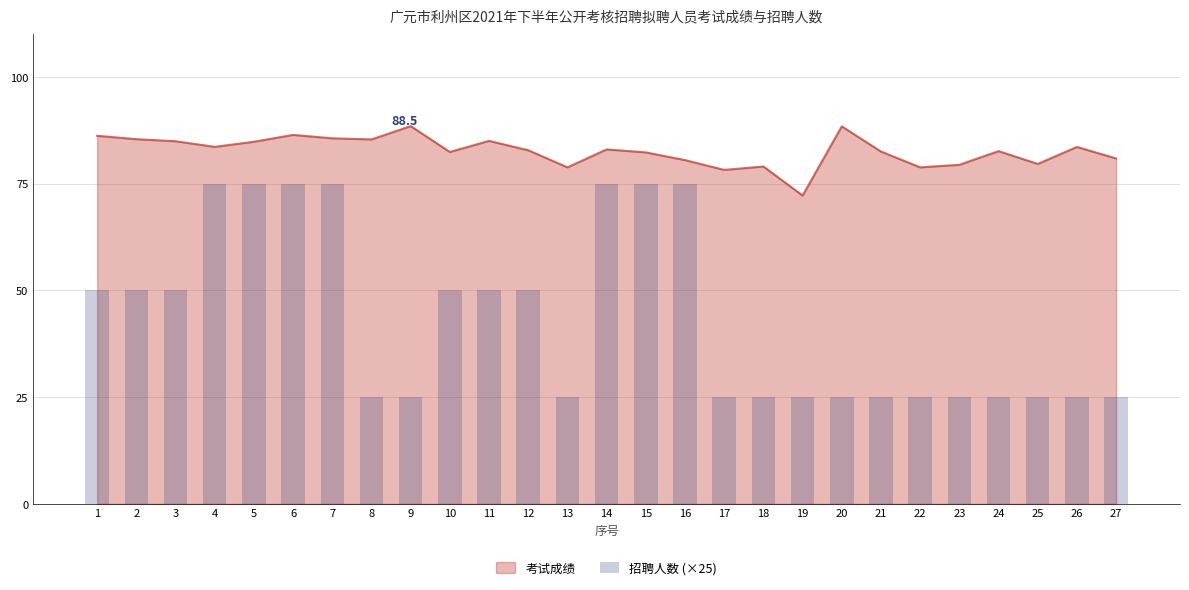

The value of 考试成绩 at 10 is 46.7. True or false?

False